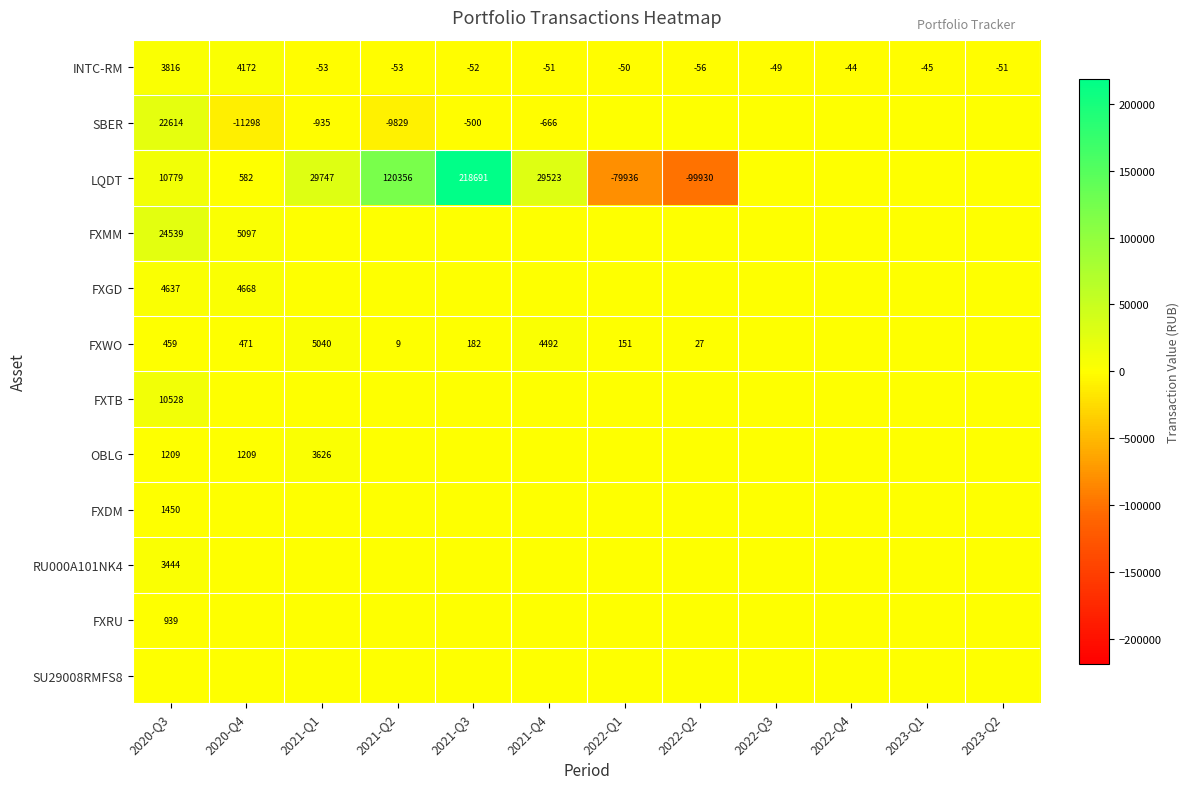

At how many categories does at least one series exceed -307?

12